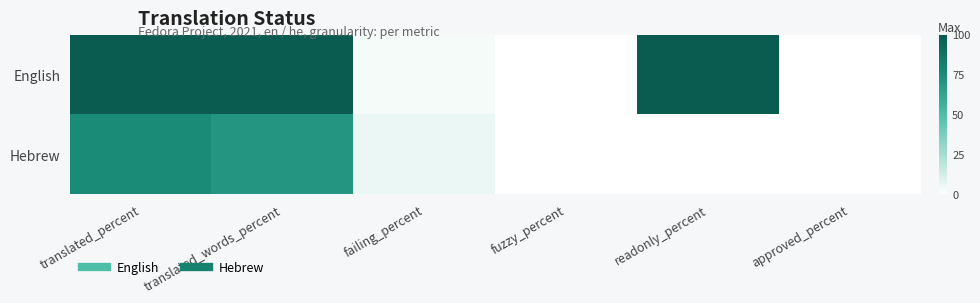

What is the spread (max minus min) of values at failing_percent?

3.1